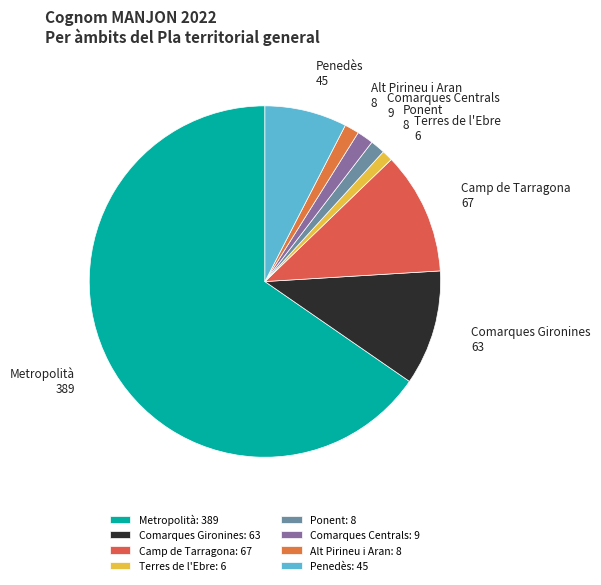

Which category has the biggest portion of the pie?

Metropolità